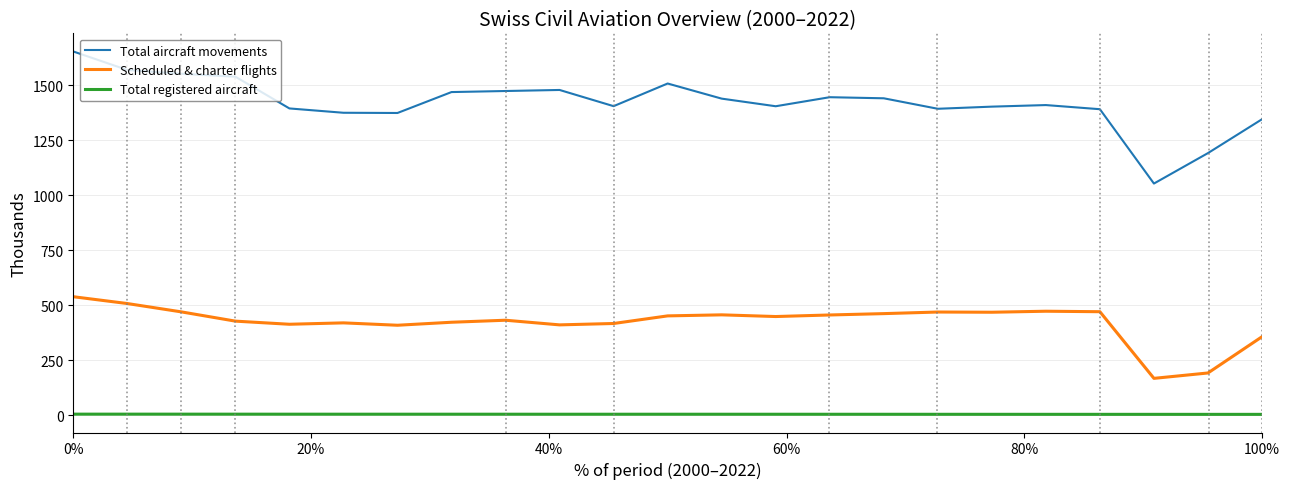

Which series has the largest total across all categories?

Total aircraft movements